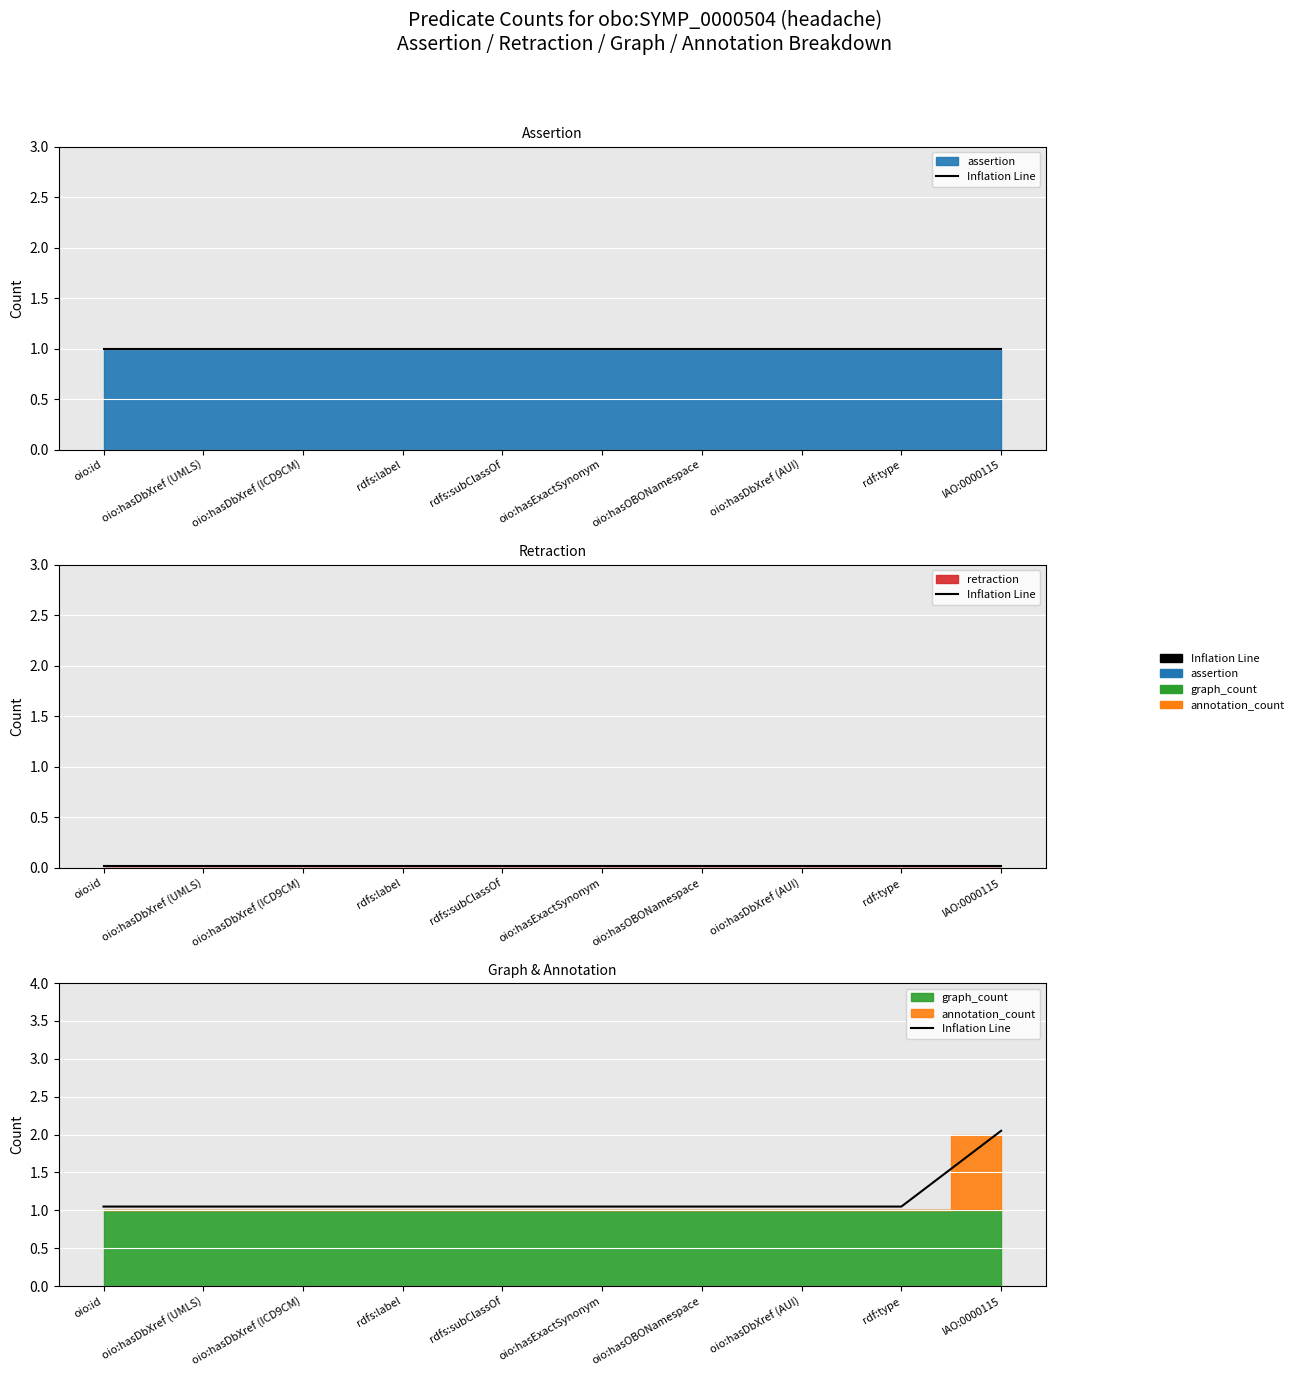

Rank the categories by value from lowest to highest.

oio:id, oio:hasDbXref (UMLS), oio:hasDbXref (ICD9CM), rdfs:label, rdfs:subClassOf, oio:hasExactSynonym, oio:hasOBONamespace, oio:hasDbXref (AUI), rdf:type, IAO:0000115